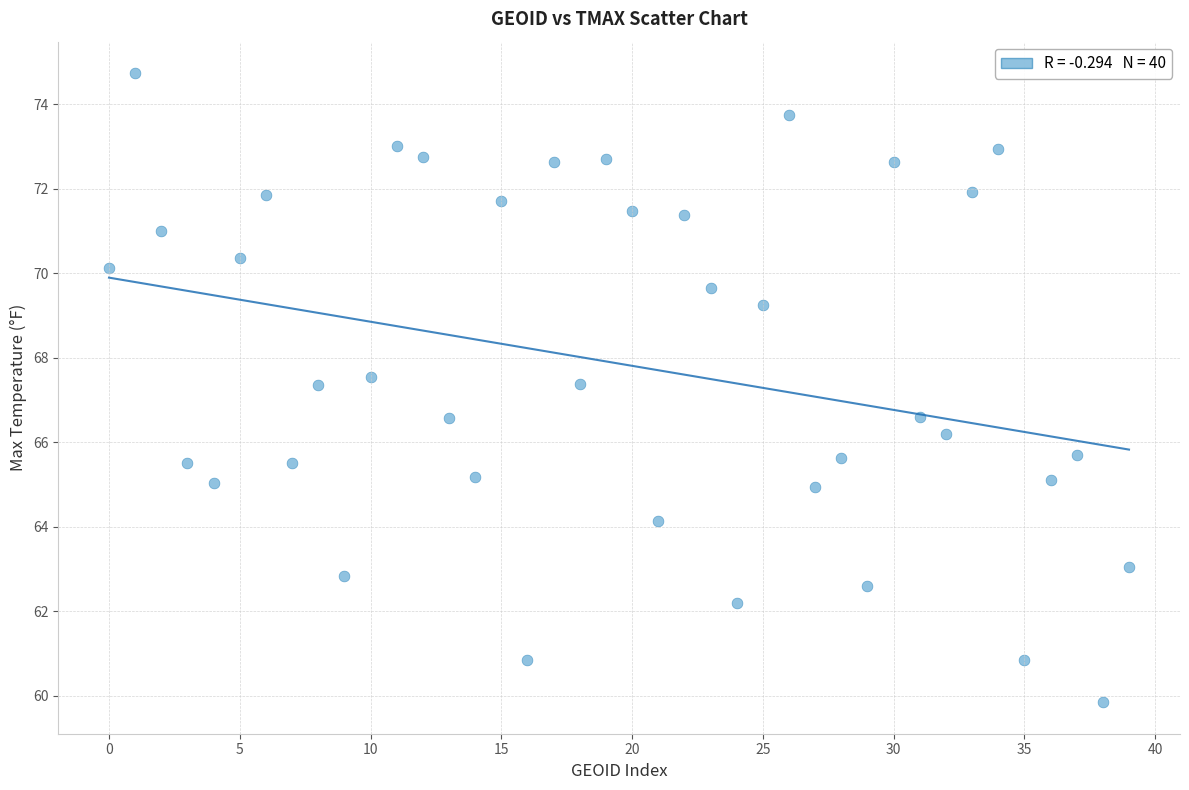

What is the range of Y values (max minus min)?

14.9